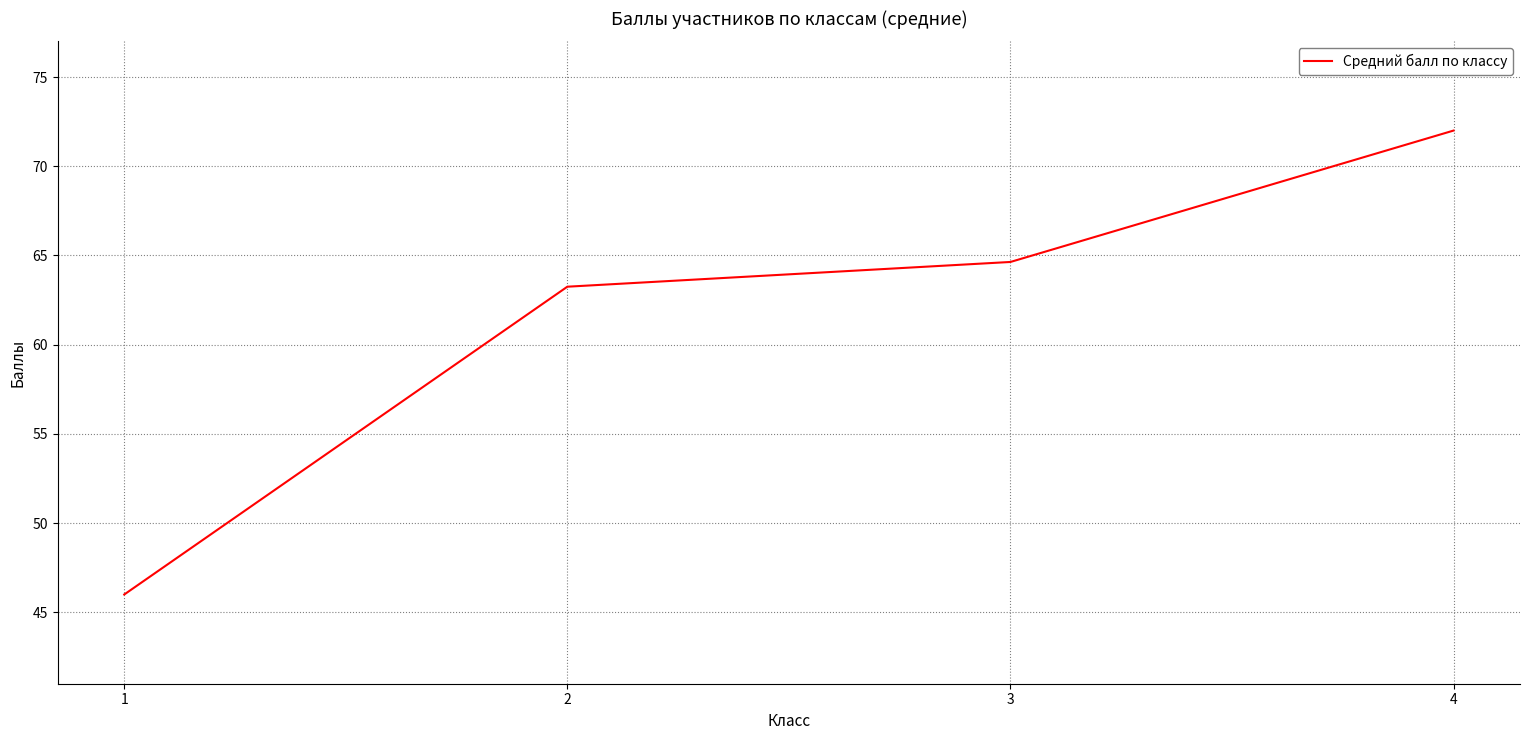

What is the sum of the values at 4 and 3?

136.6